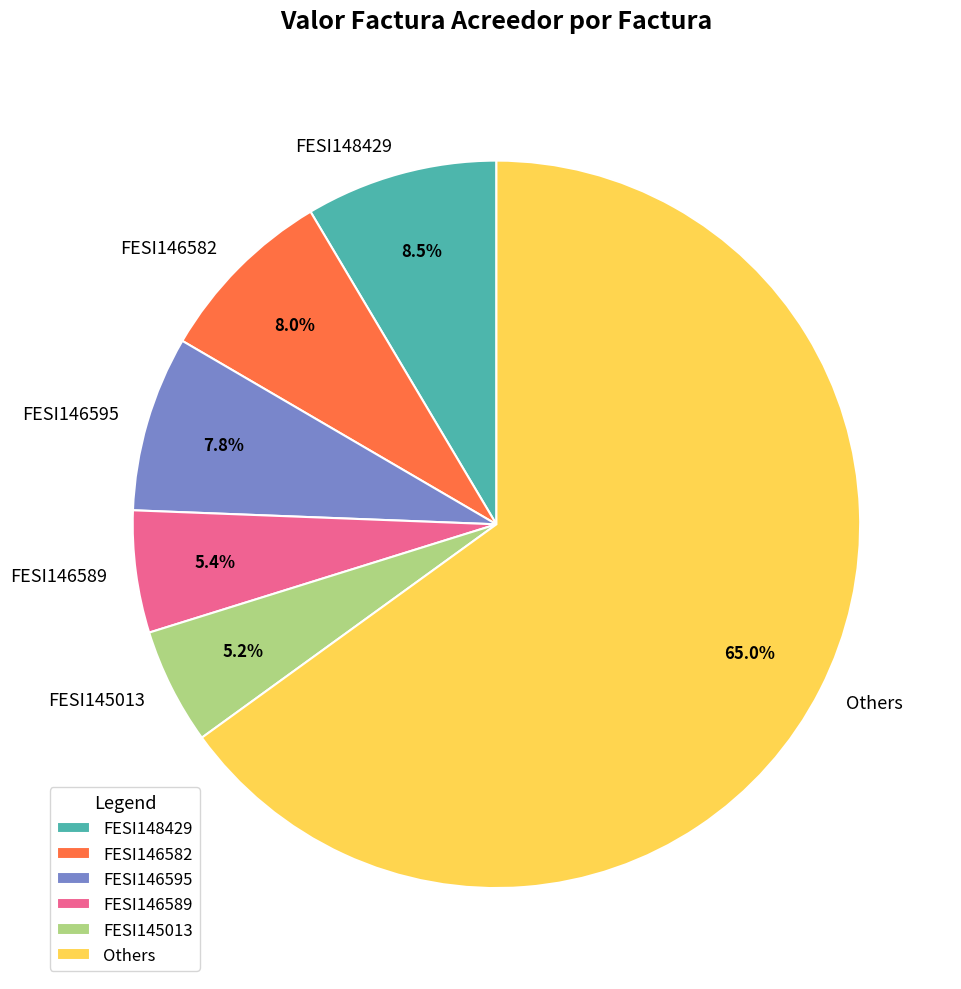

How many slices are in this pie chart?

6